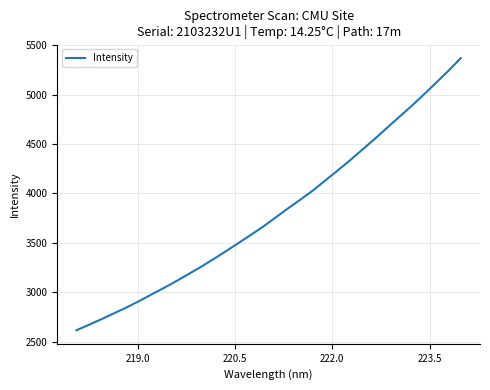

What is the minimum value shown in the chart?

2617.8